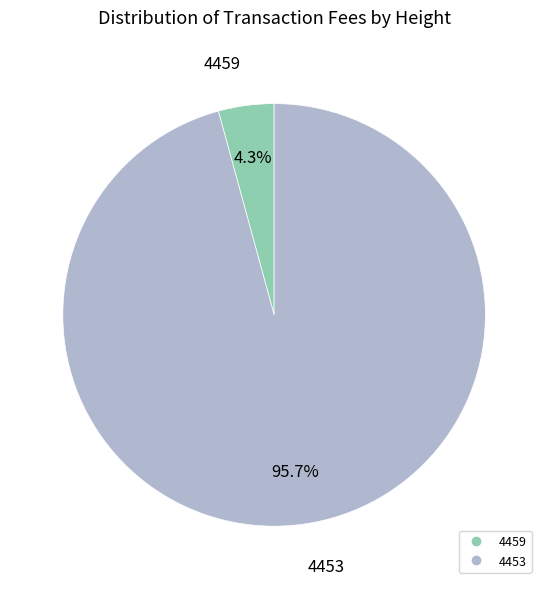

How many segments does this pie chart have?

2